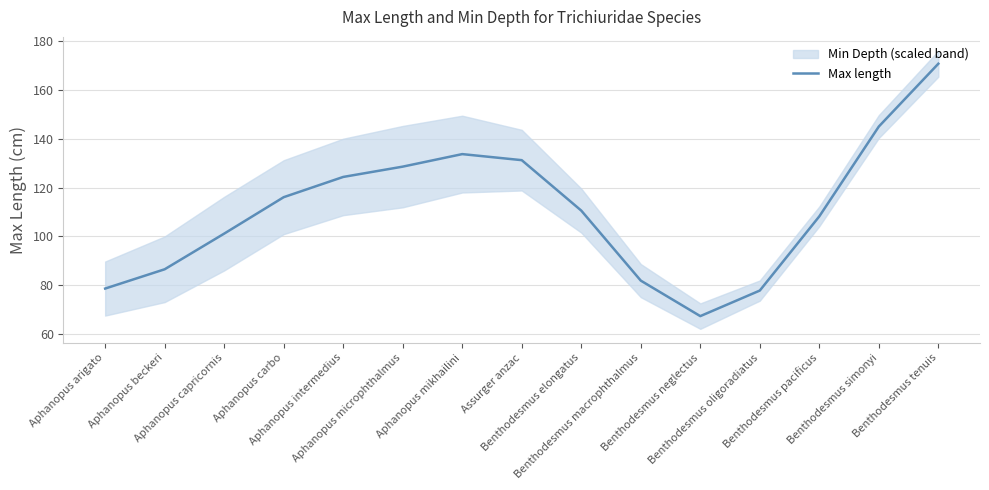

Rank the categories by value from highest to lowest.

Benthodesmus tenuis, Benthodesmus simonyi, Aphanopus mikhailini, Assurger anzac, Aphanopus microphthalmus, Aphanopus intermedius, Aphanopus carbo, Benthodesmus elongatus, Benthodesmus pacificus, Aphanopus capricornis, Aphanopus beckeri, Benthodesmus macrophthalmus, Aphanopus arigato, Benthodesmus oligoradiatus, Benthodesmus neglectus